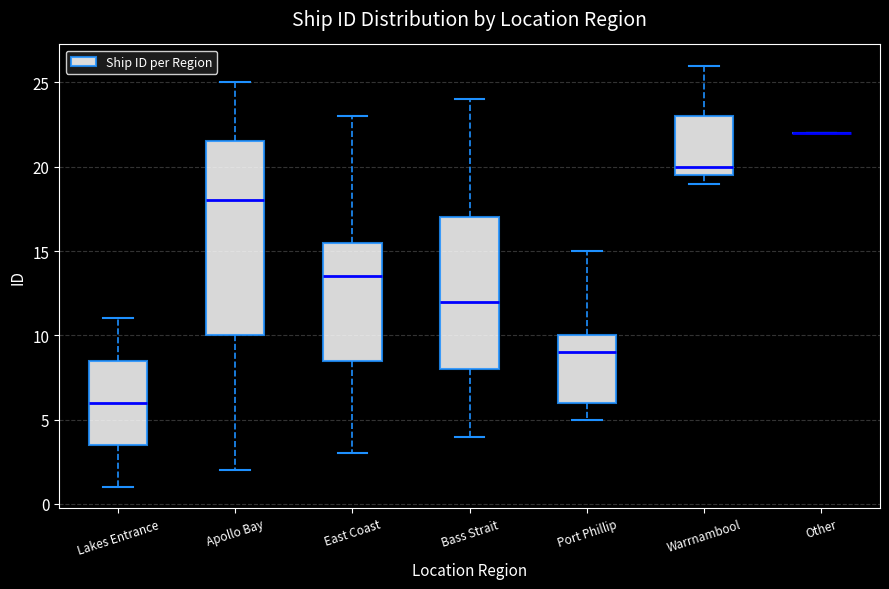

Comparing the boxes themselves (not the whiskers), which one is the tallest?

Apollo Bay